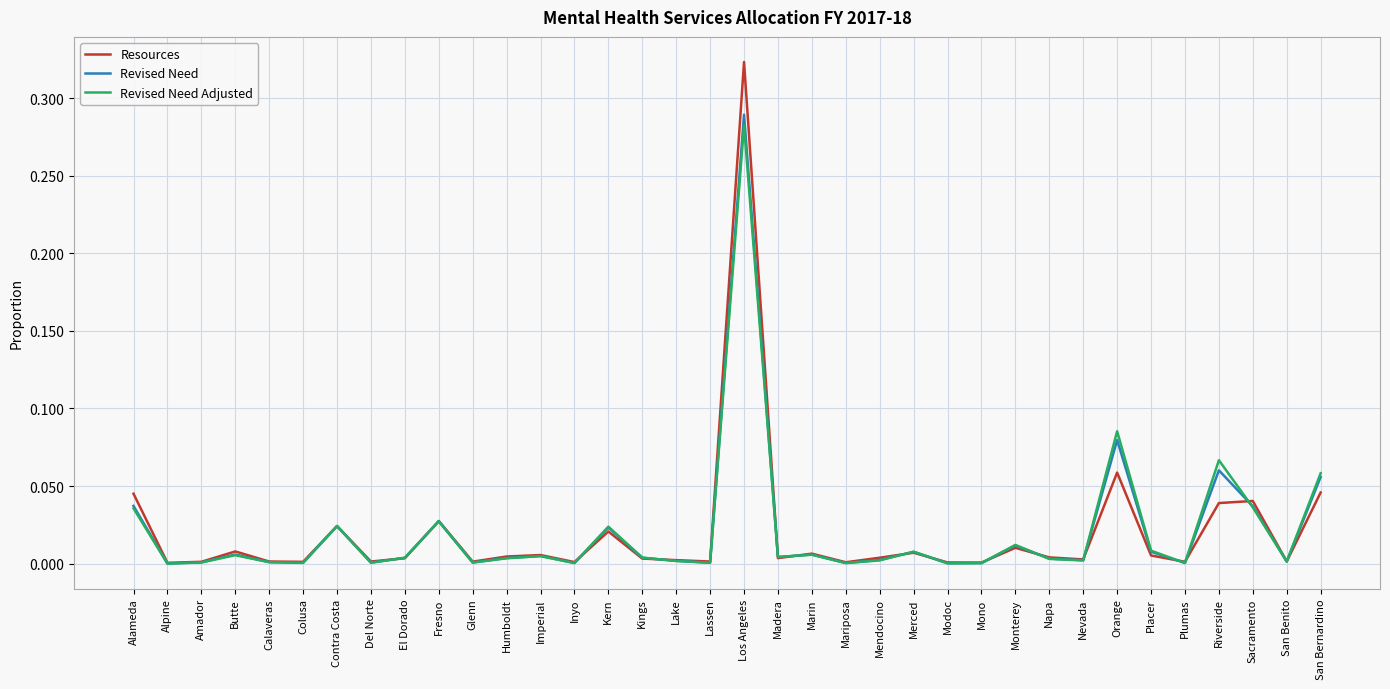

At which category is the sum across all series the highest?

Los Angeles